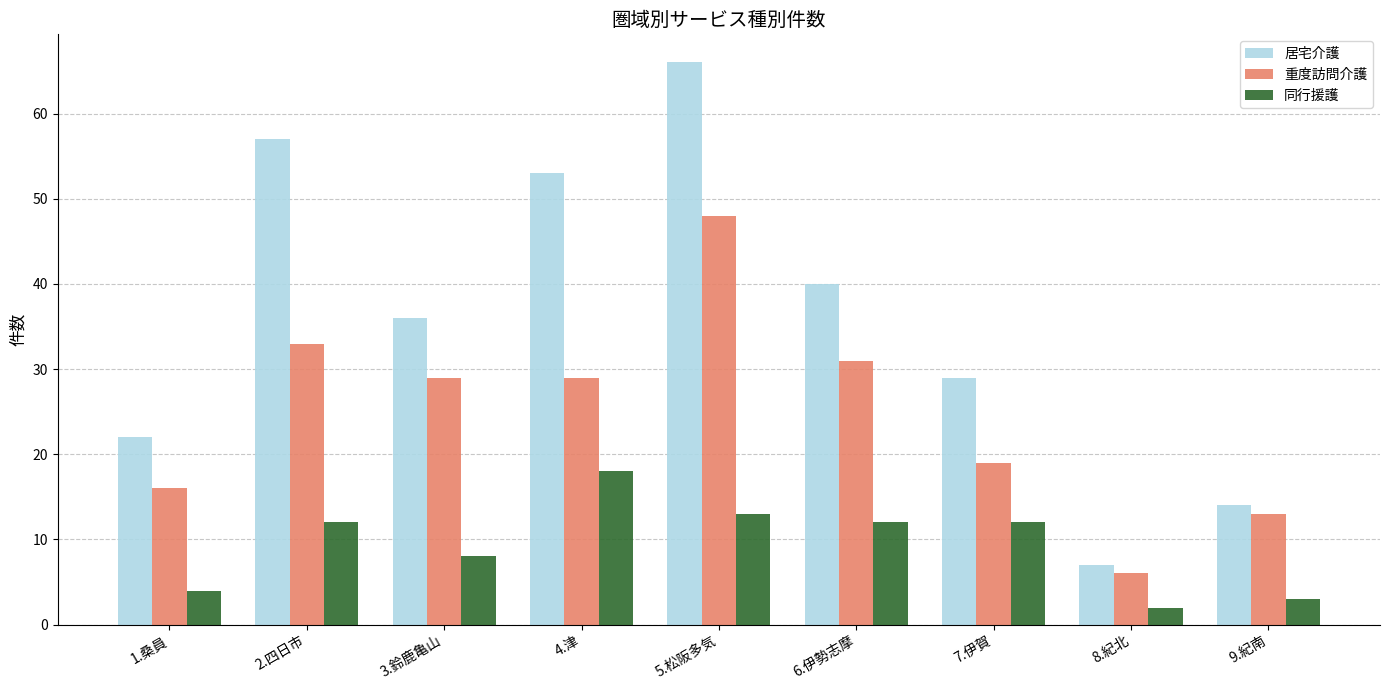

What position from the right is 3.鈴鹿亀山?

7